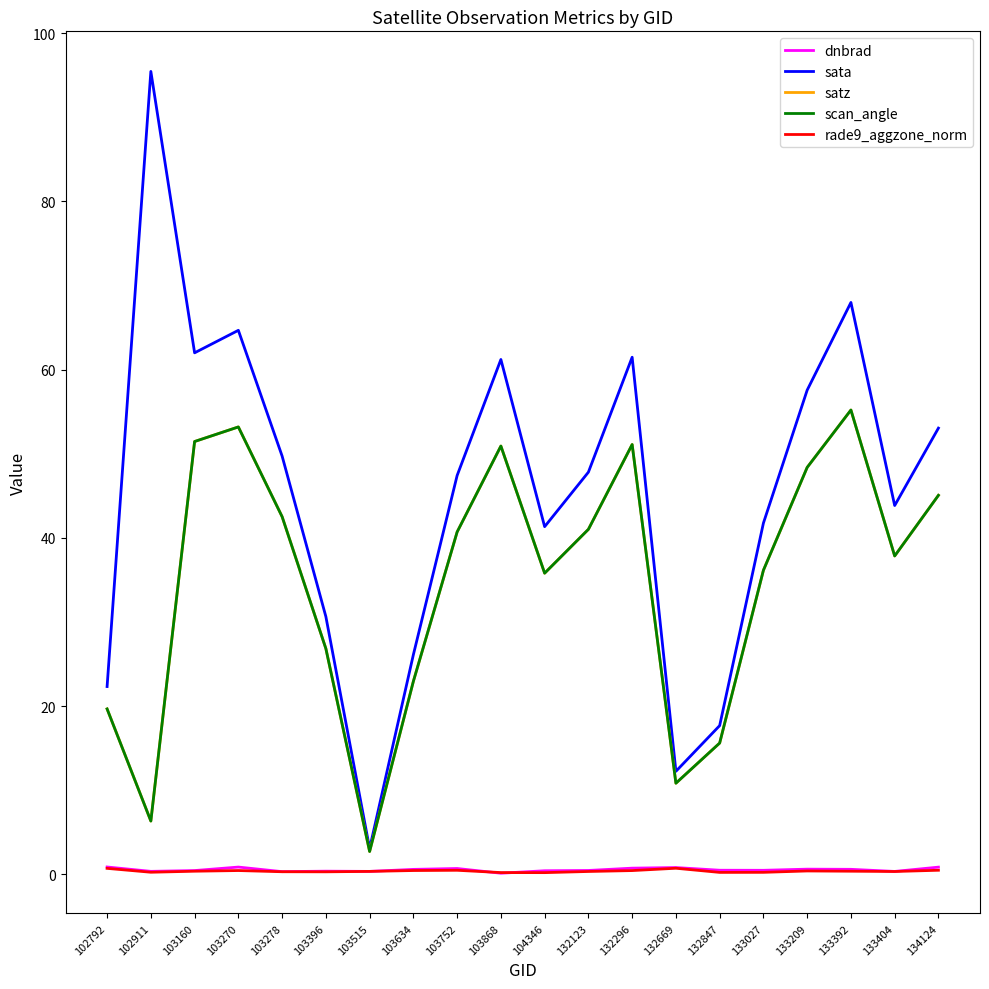

What value does the rade9_aggzone_norm series have at 133392?

0.4